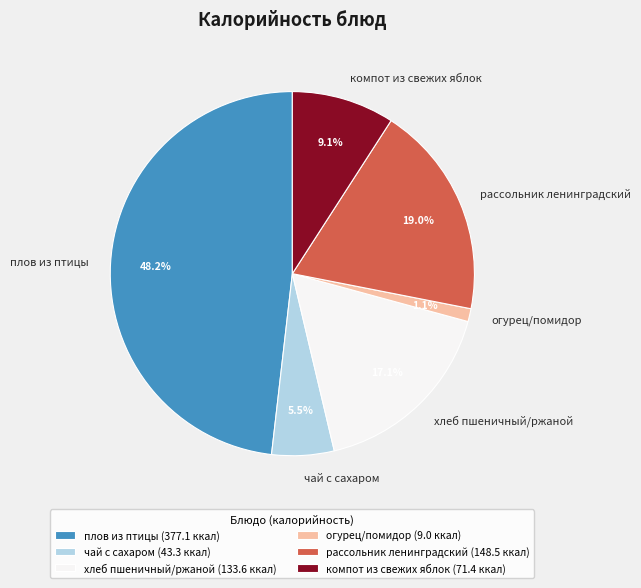

Which slice is the largest?

плов из птицы